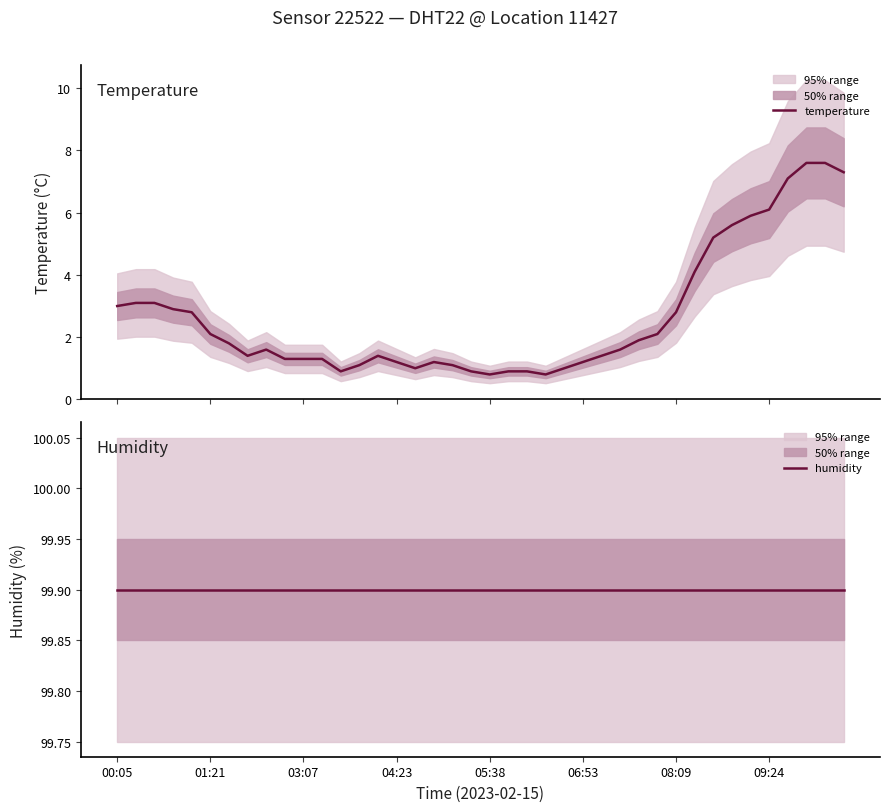

True or false: humidity and temperature intersect in this chart.

False